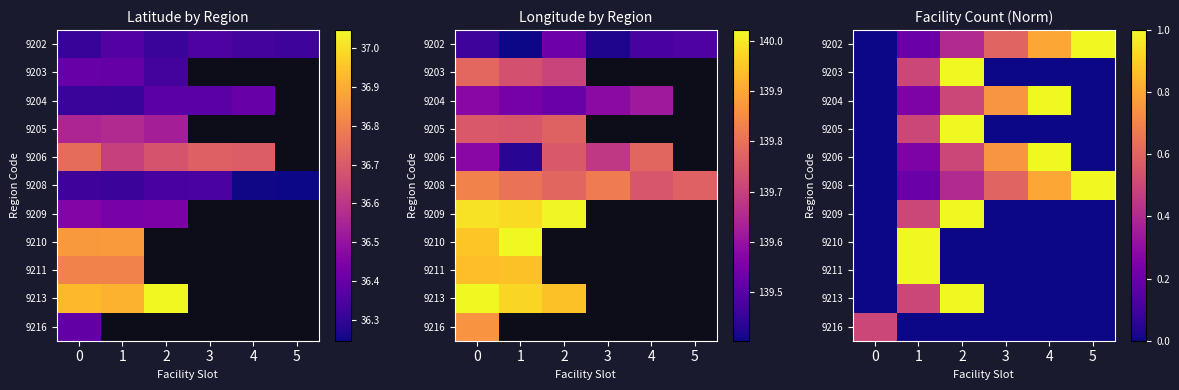

What is the average value of the 9211 series?

0.2